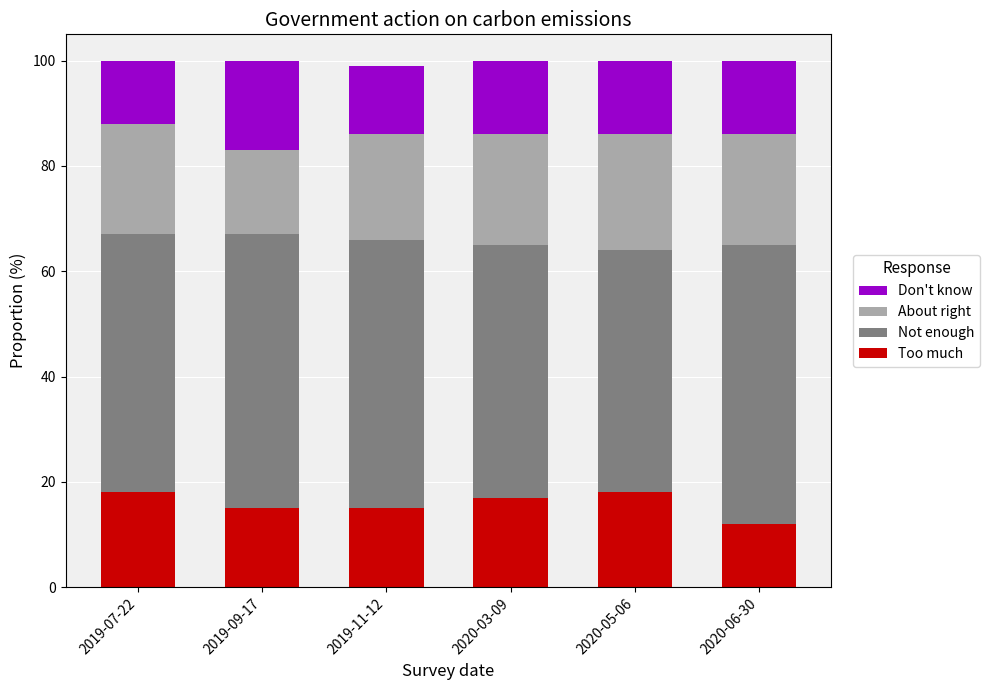

What is the difference between the maximum and second lowest values in the Too much series?

3